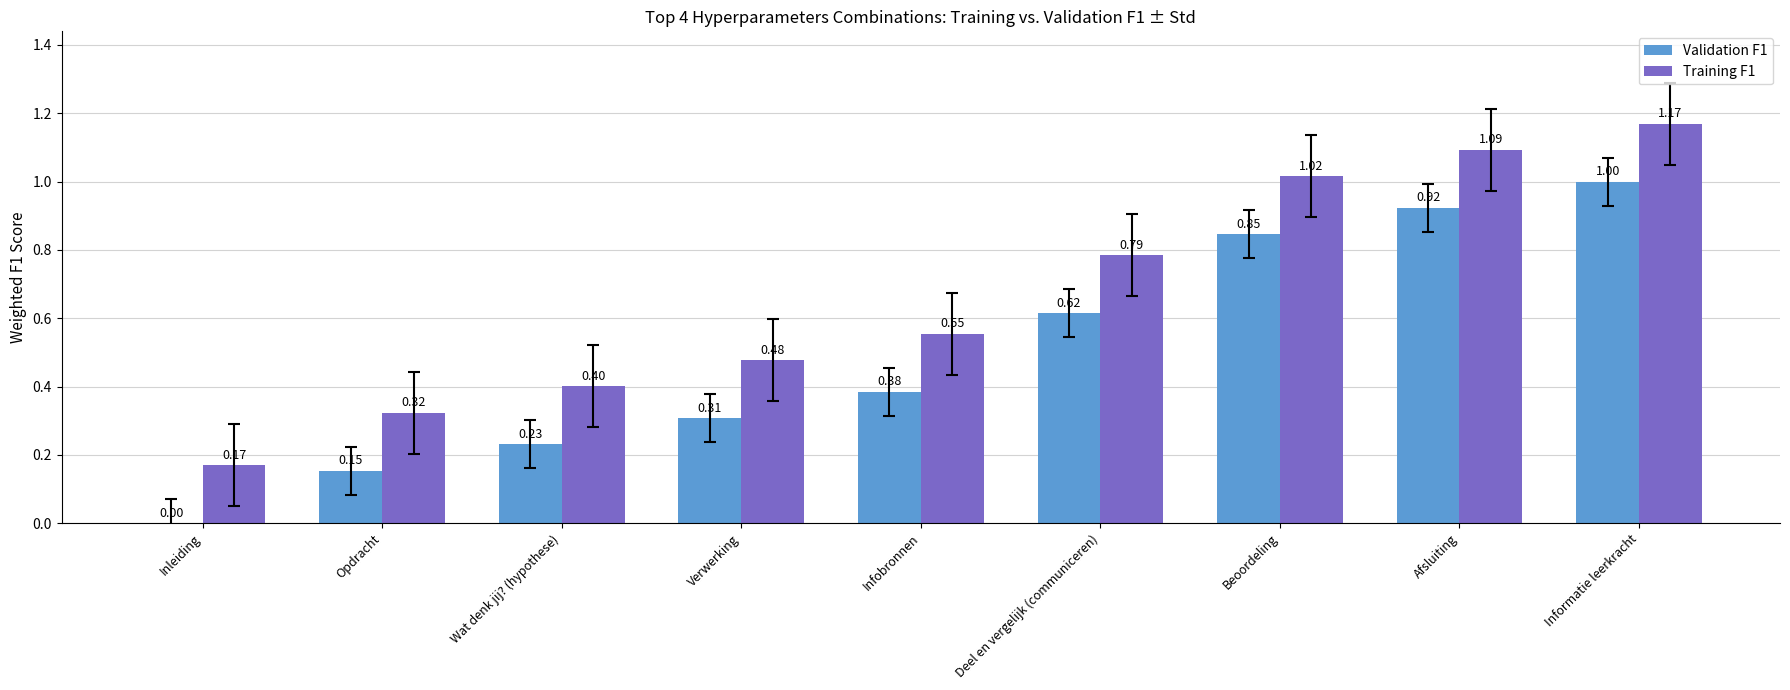

What is the sum of the Training F1 values at Opdracht and Wat denk jij? (hypothese)?

0.7